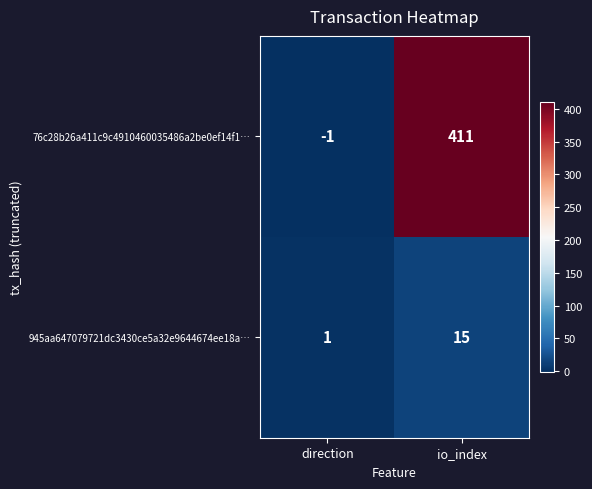

At which category does the chart reach its minimum across all series?

direction